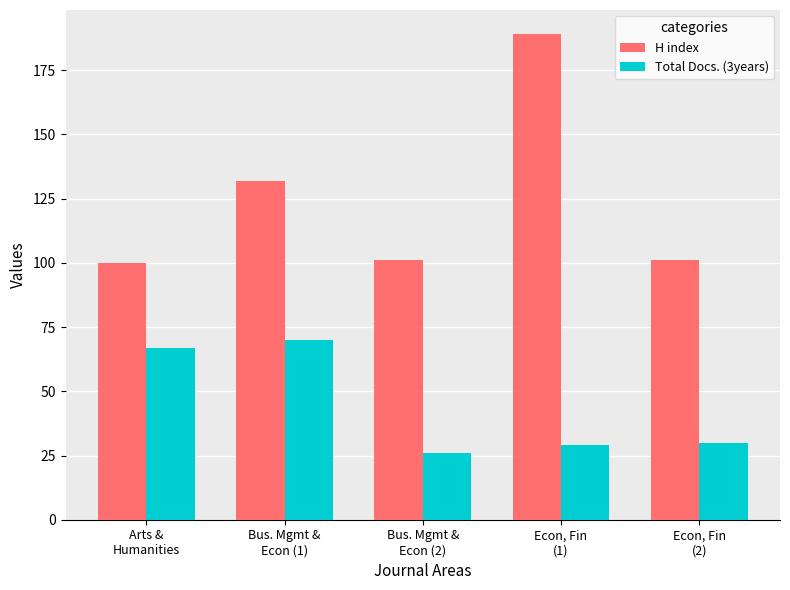

List the series in order of their overall mean, highest first.

H index, Total Docs. (3years)